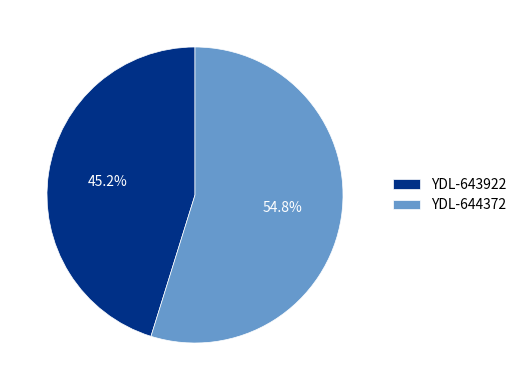

Which slice is the smallest?

YDL-643922